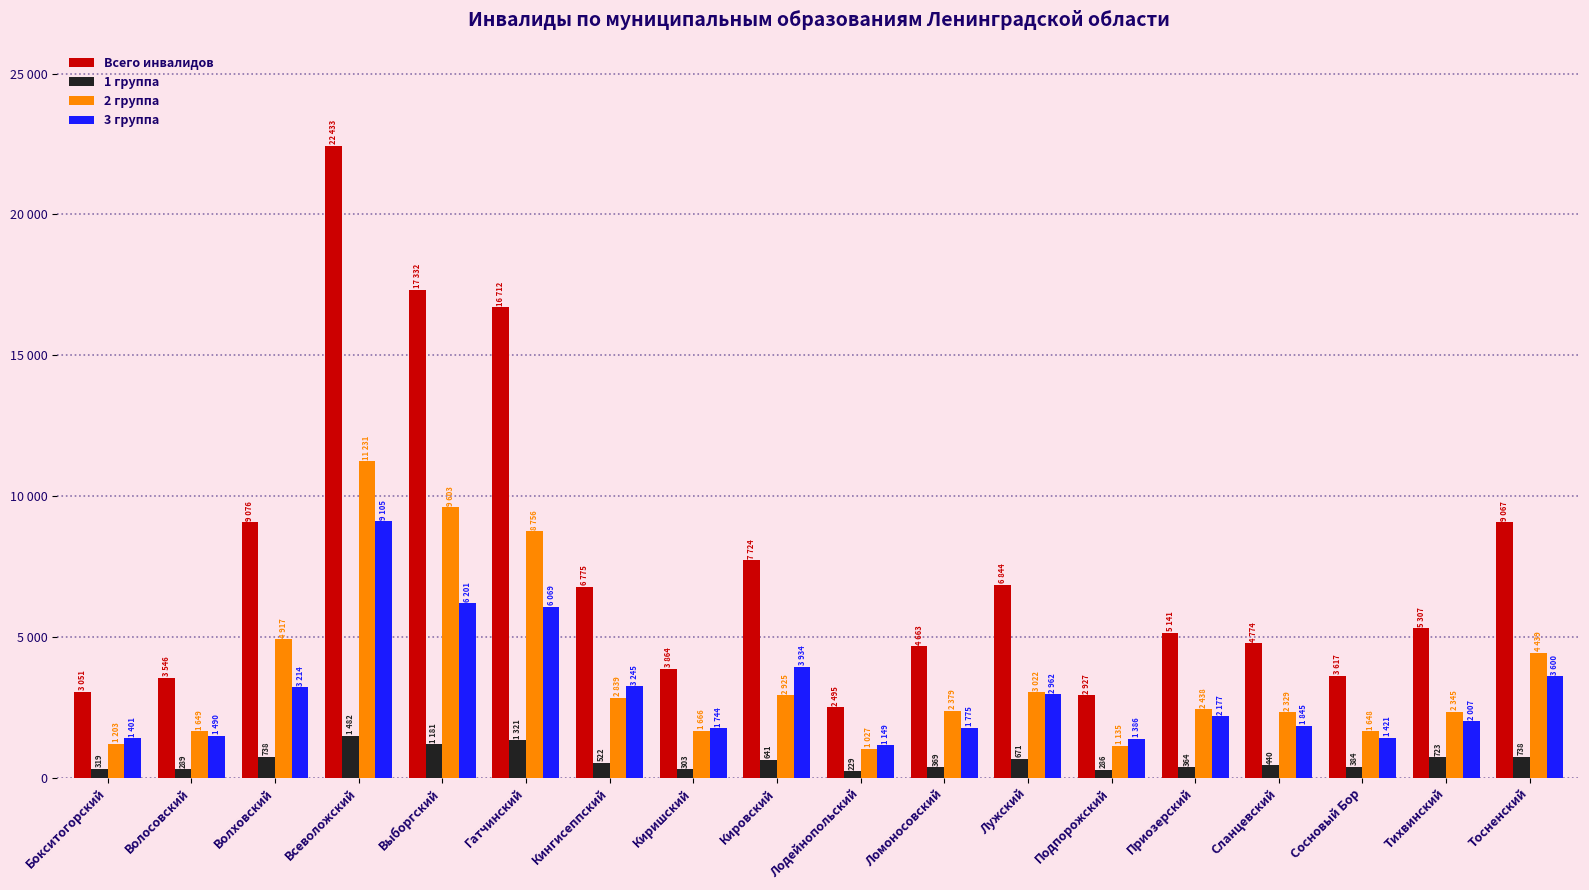

Rank the series at Гатчинский from lowest to highest value.

1 группа, 3 группа, 2 группа, Всего инвалидов